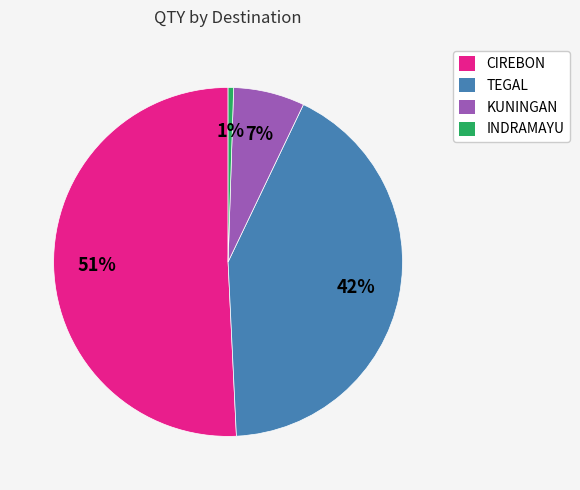

Which category has the smallest portion of the pie?

INDRAMAYU